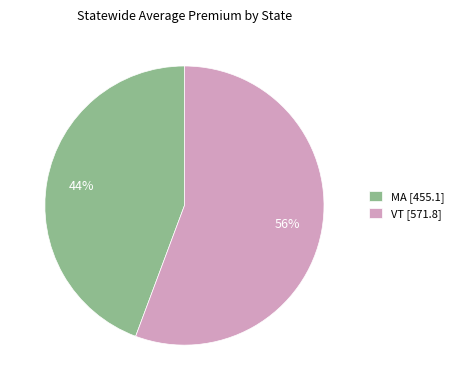

Between VT and MA, which is larger?

VT